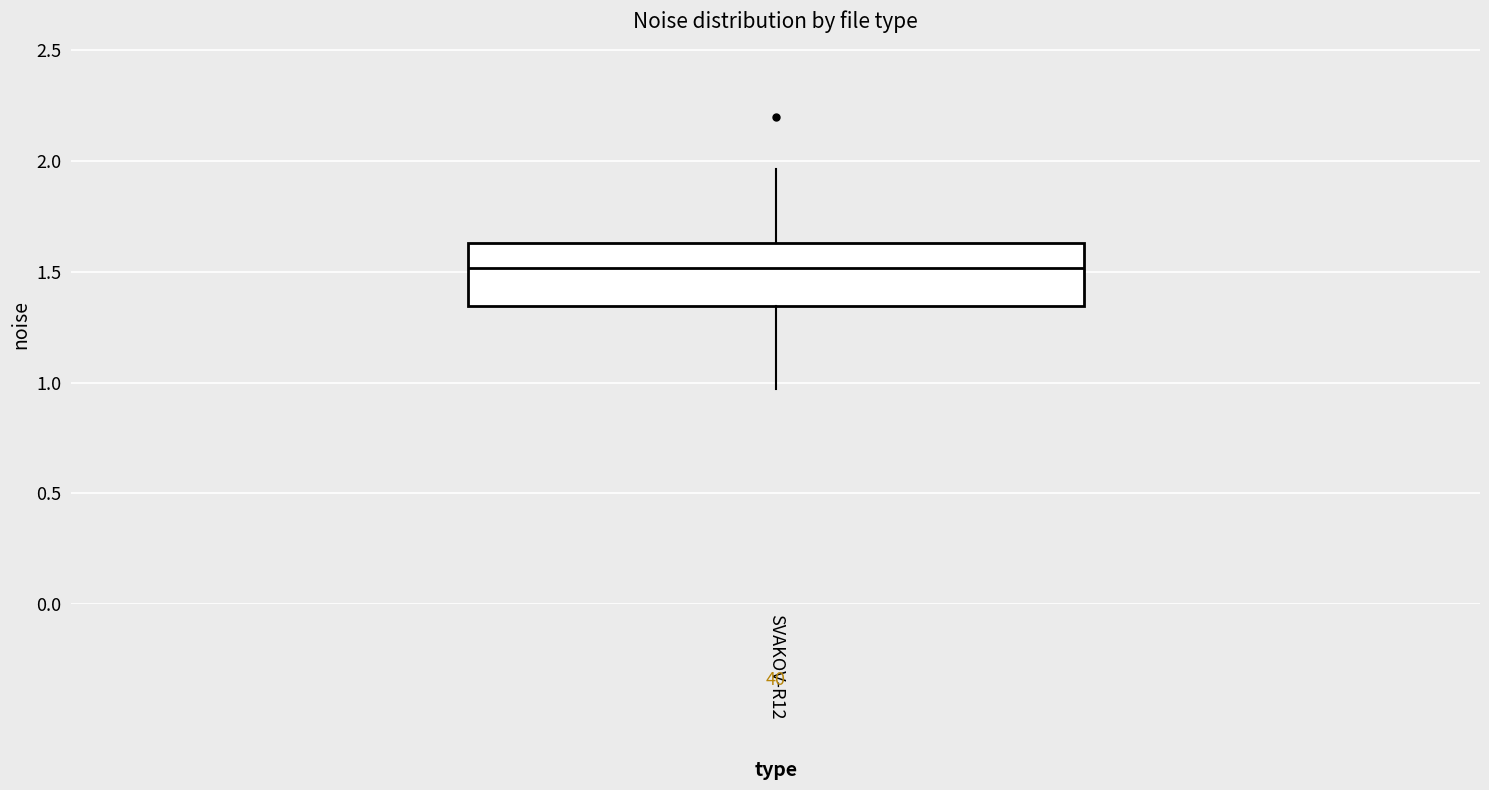

Read this box plot against the y-axis: the position of the median line, the range covered by the box, and the ends of both whiskers. The values are not printed on the chart, so give them approximately, as read against the axis.

median 1.50, box 1.35 to 1.65, whiskers 0.95 to 1.95